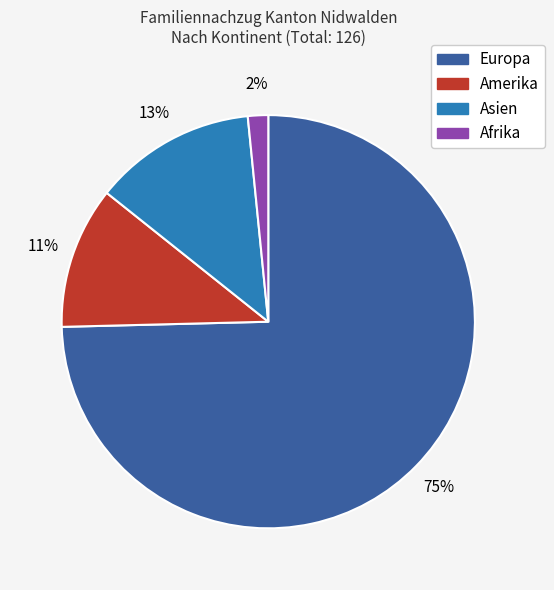

What is the ratio of the value at Asien to the value at Europa?

0.2